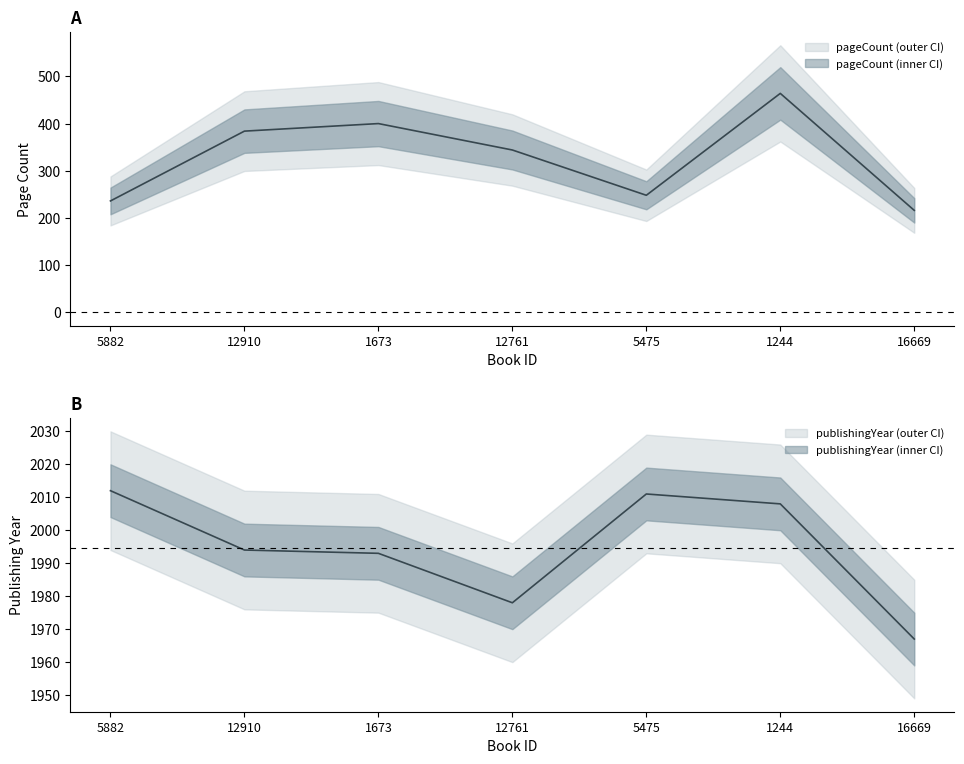

What position from the left is 12910?

2